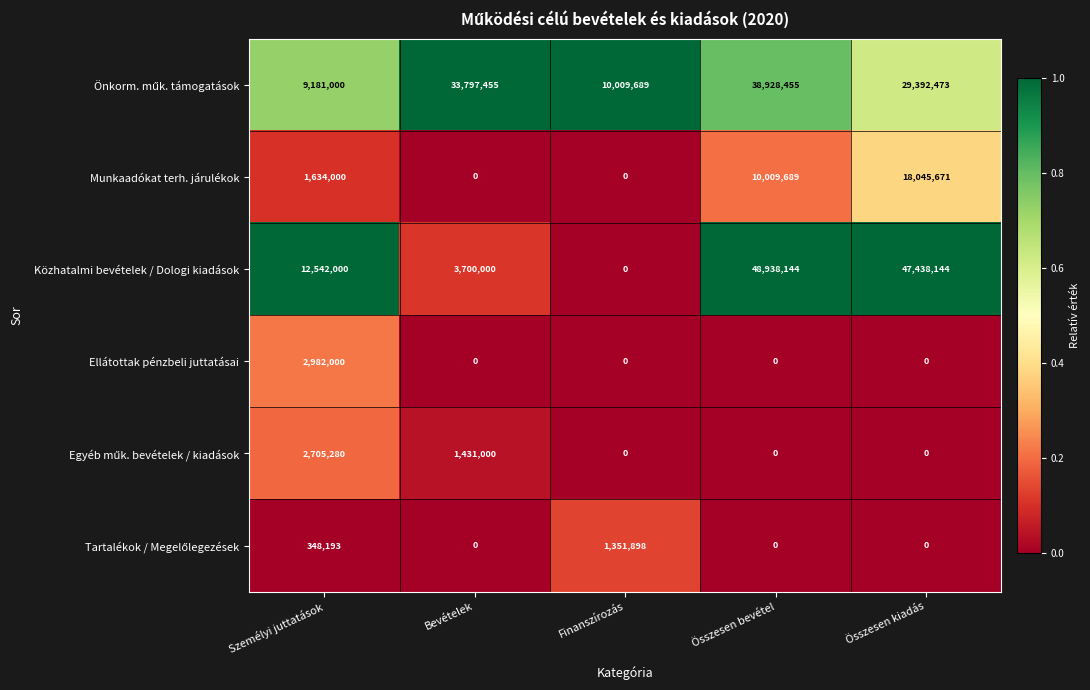

At which category is the sum across all series the highest?

Összesen bevétel